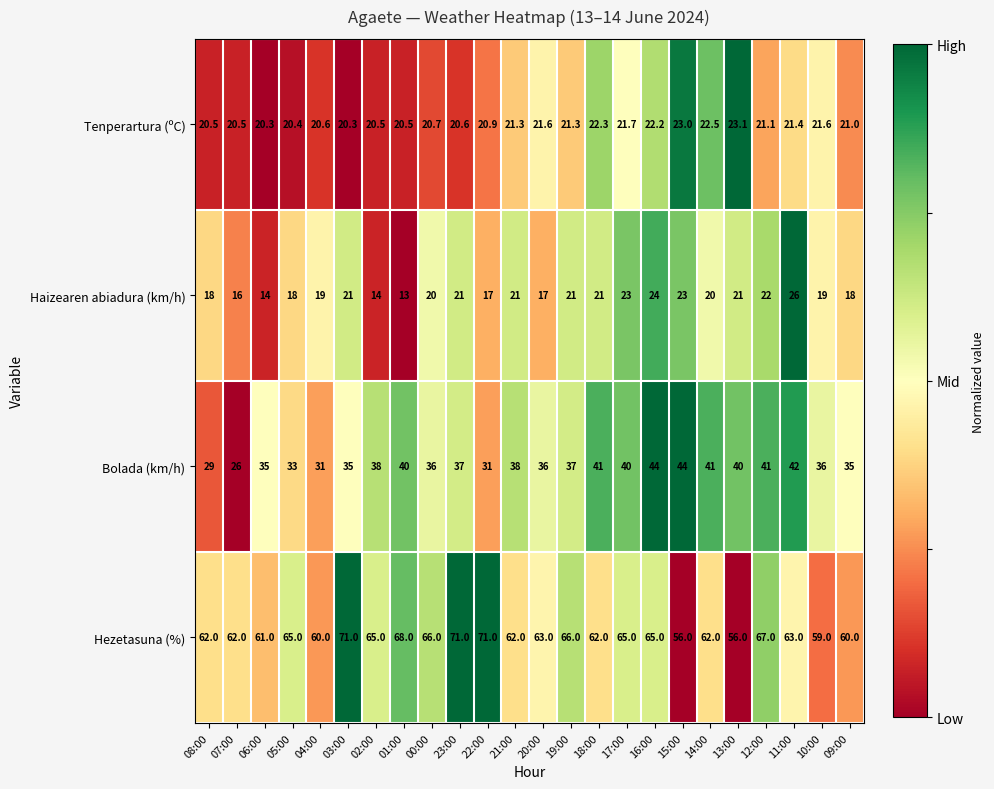

How many categories are shown in the chart?

24